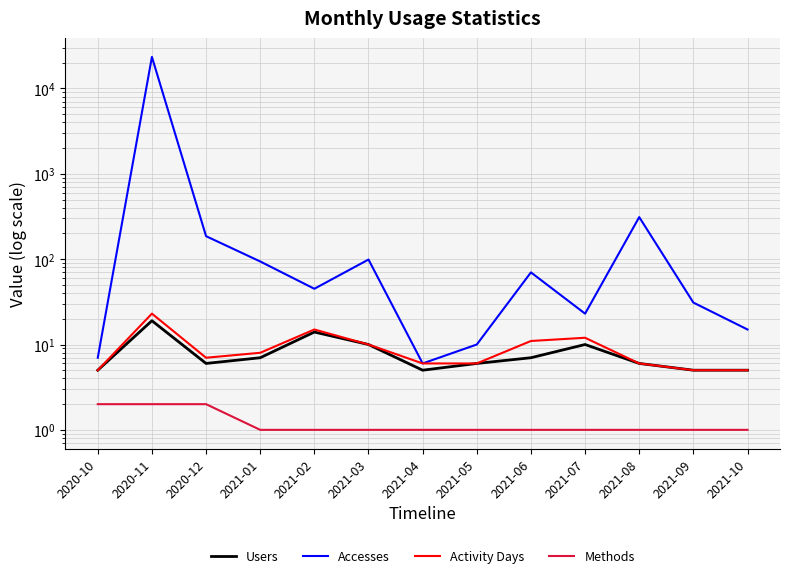

True or false: Activity Days and Methods intersect in this chart.

False